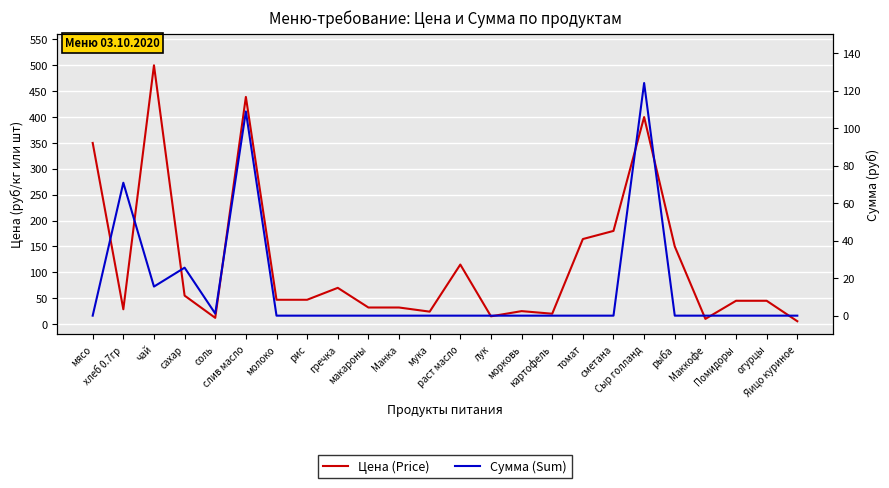

The value of Сумма (Sum) at макароны is 0.0. True or false?

True